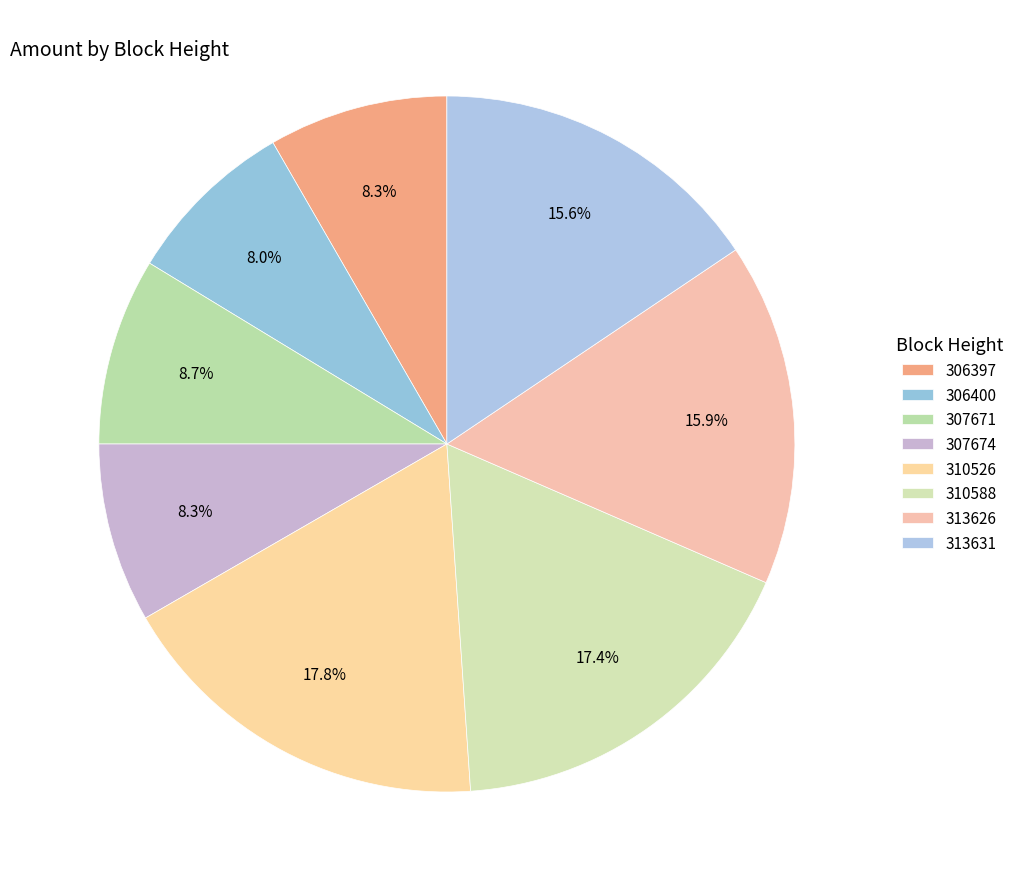

Count the number of slices in the pie.

8